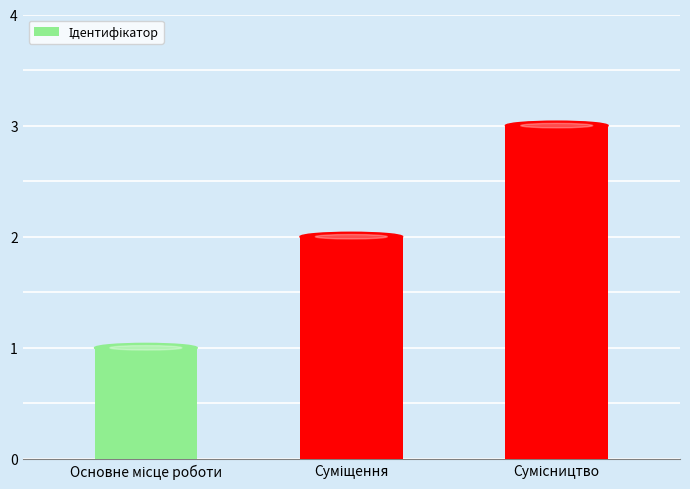

What is the greatest value displayed?

3